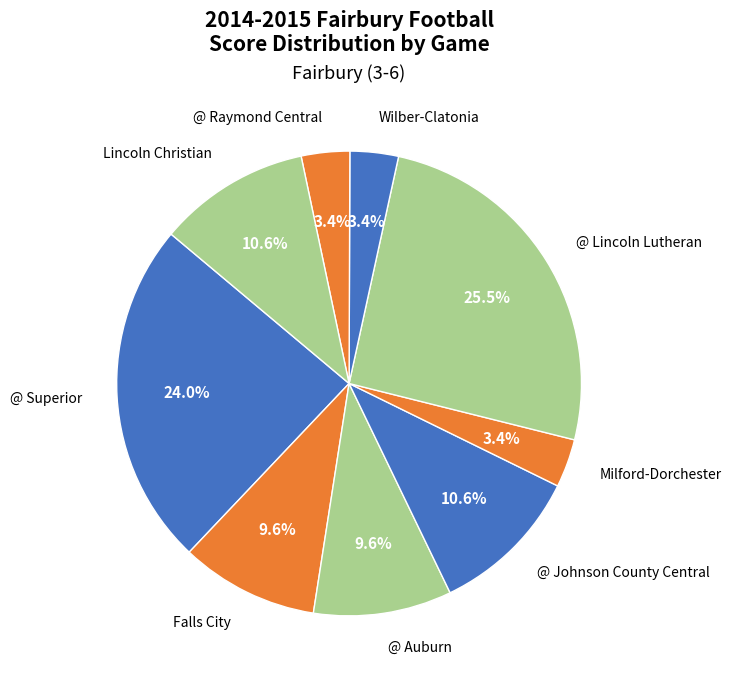

What percentage is the Falls City slice, to the nearest percent?

10%